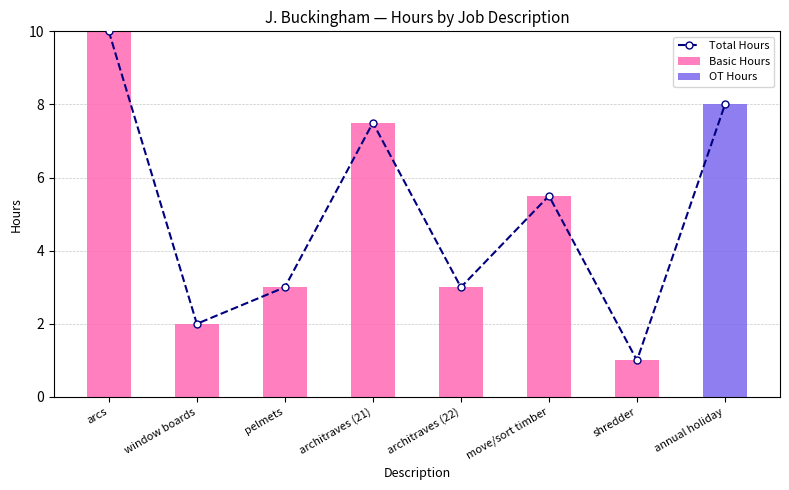

Reading left to right, what are all the values shown in this chart?

Total Hours: arcs=10.0	window boards=2.0	pelmets=3.0	architraves (21)=7.5	architraves (22)=3.0	move/sort timber=5.5	shredder=1.0	annual holiday=8.0
Basic Hours: arcs=10.0	window boards=2.0	pelmets=3.0	architraves (21)=7.5	architraves (22)=3.0	move/sort timber=5.5	shredder=1.0	annual holiday=0.0
OT Hours: arcs=0.0	window boards=0.0	pelmets=0.0	architraves (21)=0.0	architraves (22)=0.0	move/sort timber=0.0	shredder=0.0	annual holiday=8.0